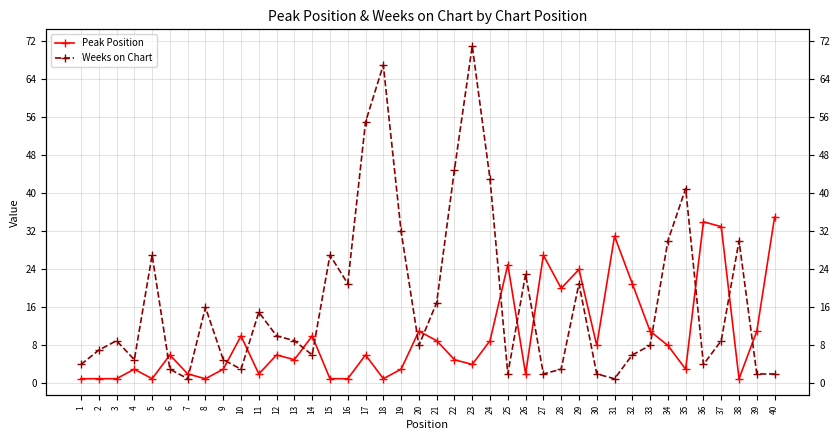

Where is the first local minimum for Weeks on Chart?

4